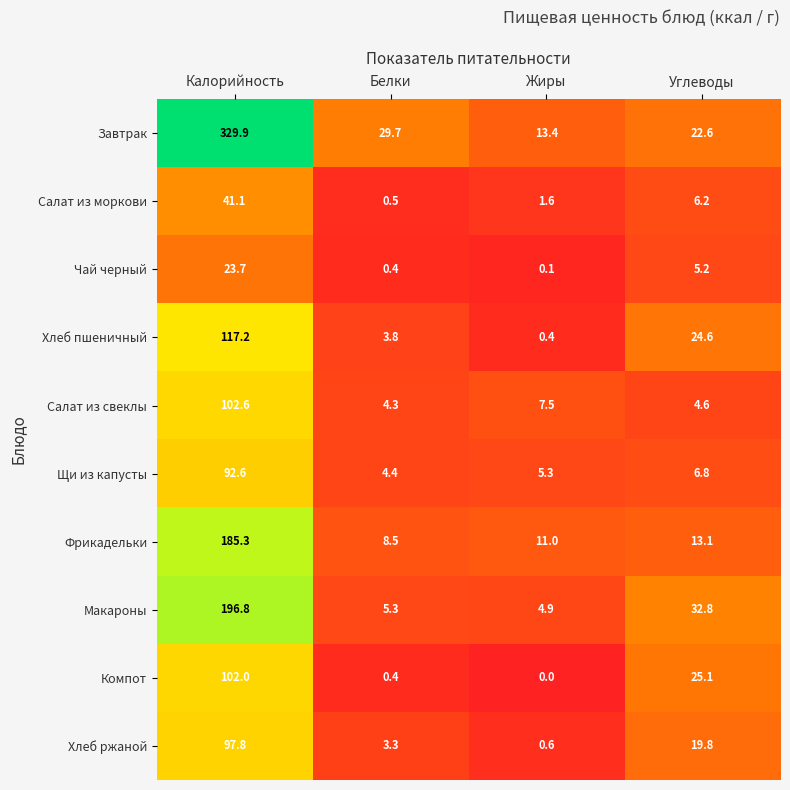

Where is Хлеб пшеничный nearest to the value 58?

Углеводы